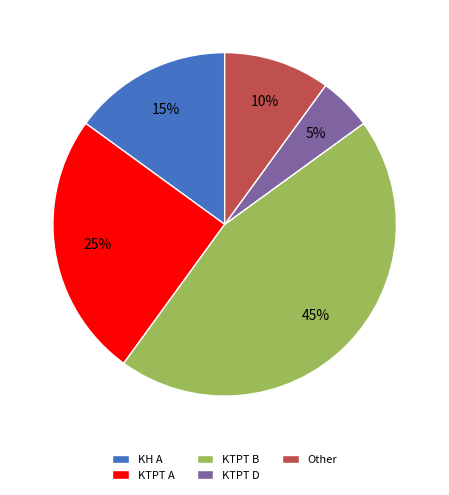

Does KTPT A represent more than half of the total?

No